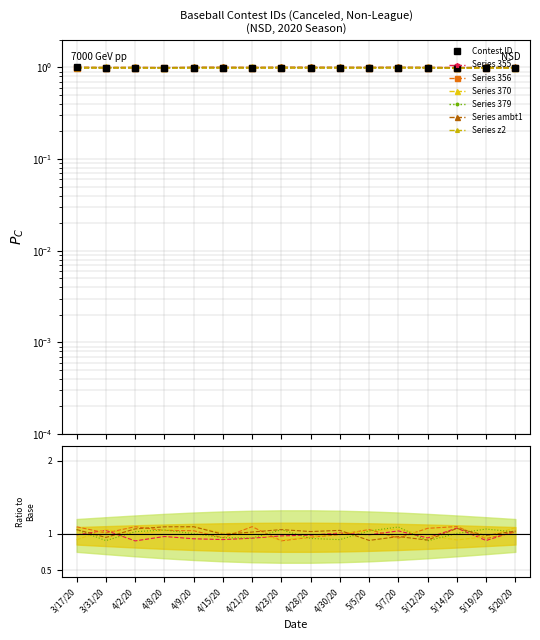

What is the value of the 5th point from the left?

1.0